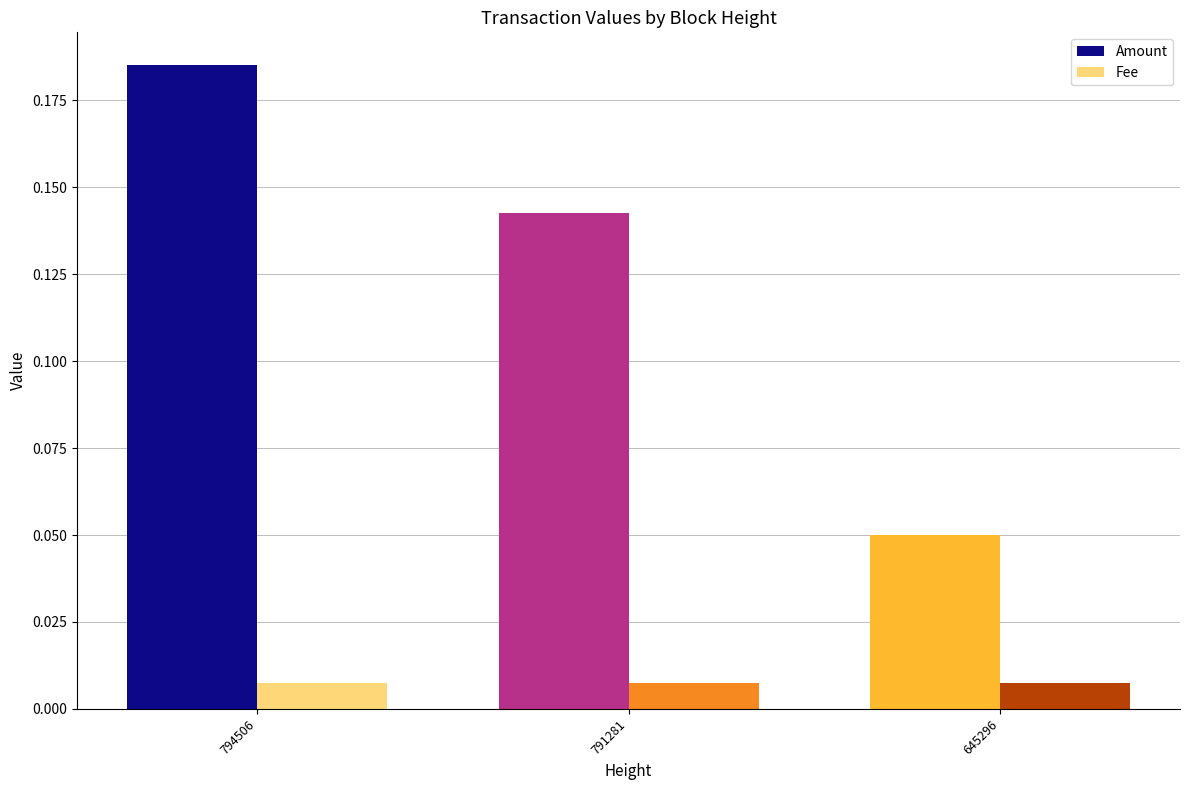

At which category is the sum across all series the highest?

794506